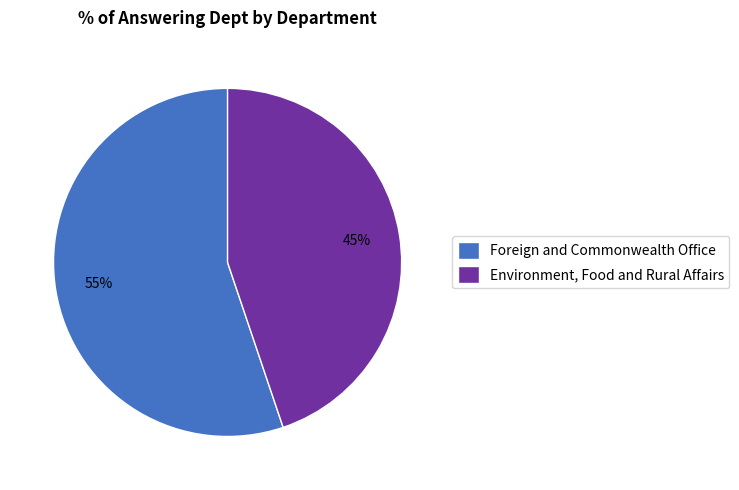

To the nearest percent, what is the combined percentage of Foreign and Commonwealth Office and Environment, Food and Rural Affairs?

100%